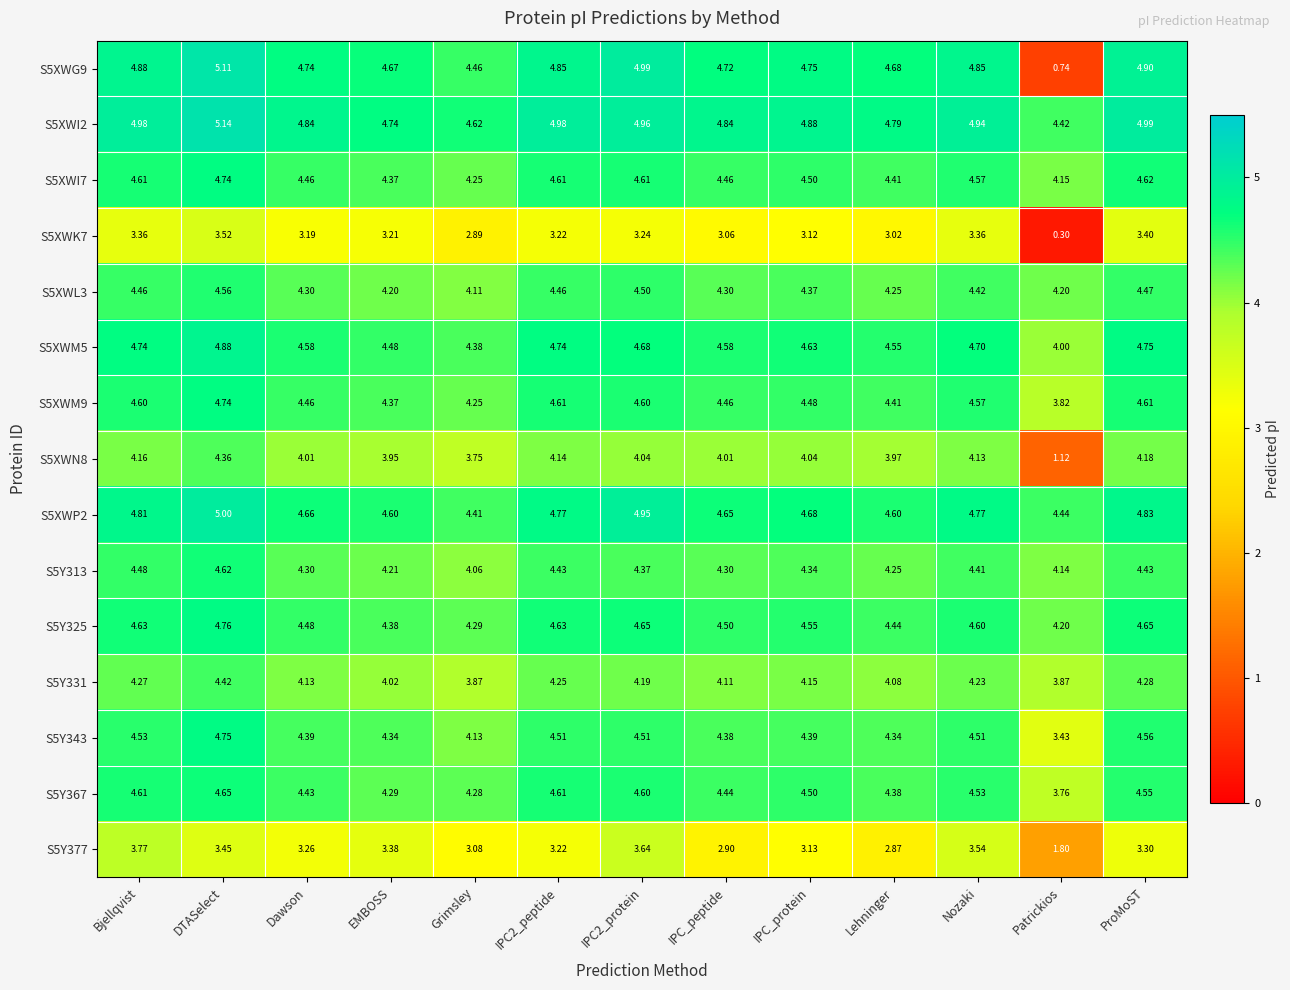

At which label is S5XWM9 closest to 4?

Patrickios